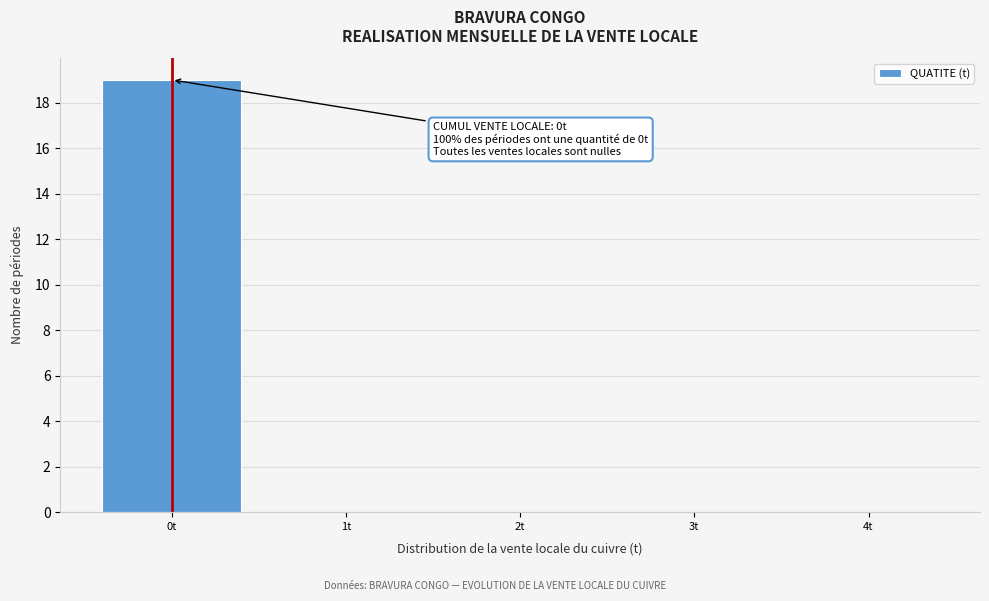

Over which range of the x-axis is the bar tallest?

-0.5 to 0.5